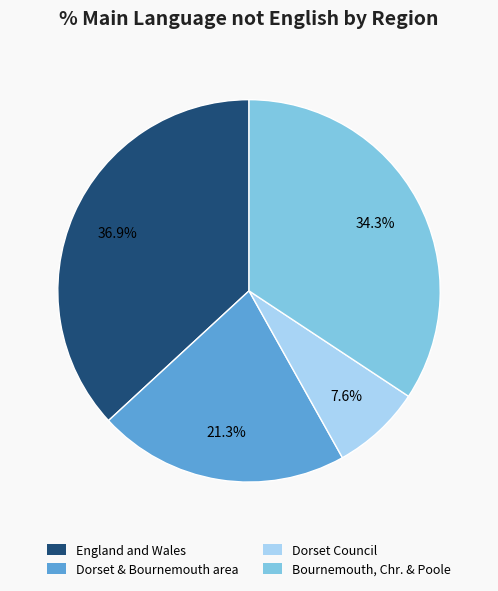

How much of the chart is everything except Bournemouth, Chr. & Poole?

65.7%